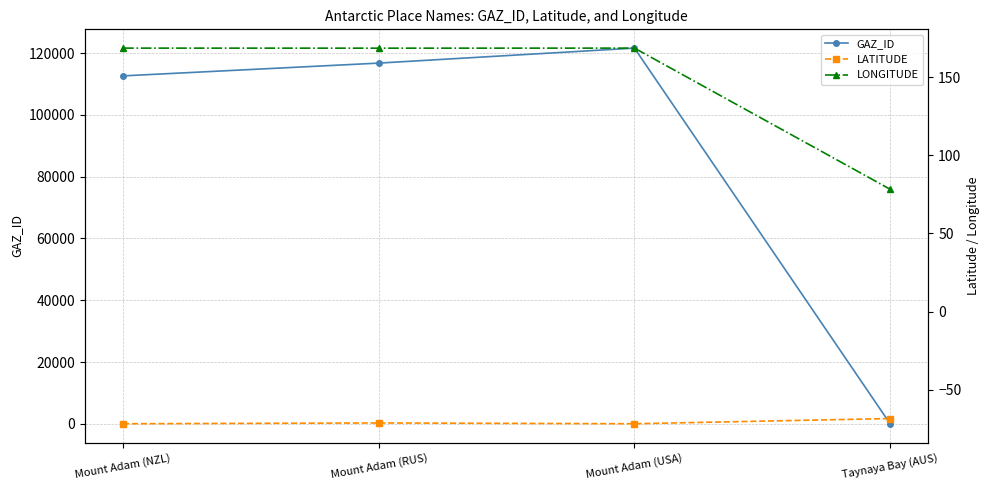

Is it true that LATITUDE equals -68.5 at Taynaya Bay (AUS)?

True